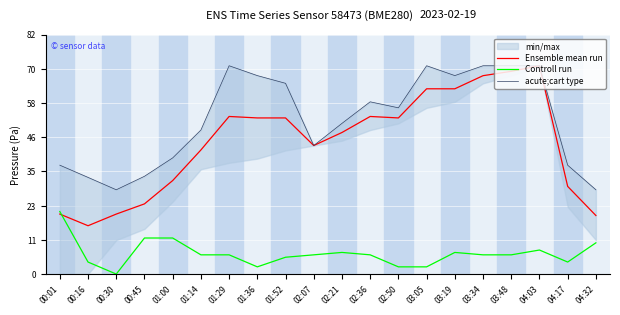

What is the total value across all series at 03:48?

147.7